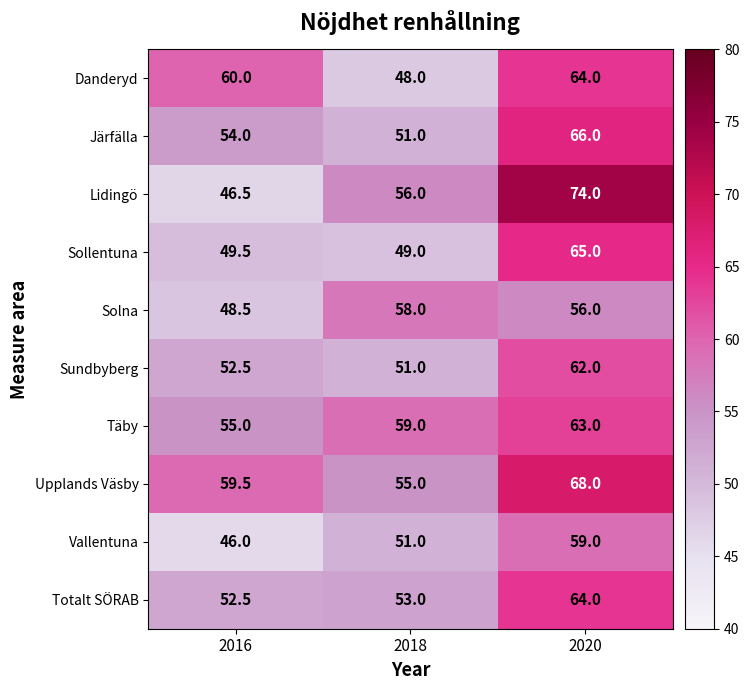

Reading right to left, extract all data points from this chart.

Danderyd: 64.0	48.0	60.0
Järfälla: 66.0	51.0	54.0
Lidingö: 74.0	56.0	46.5
Sollentuna: 65.0	49.0	49.5
Solna: 56.0	58.0	48.5
Sundbyberg: 62.0	51.0	52.5
Täby: 63.0	59.0	55.0
Upplands Väsby: 68.0	55.0	59.5
Vallentuna: 59.0	51.0	46.0
Totalt SÖRAB: 64.0	53.0	52.5